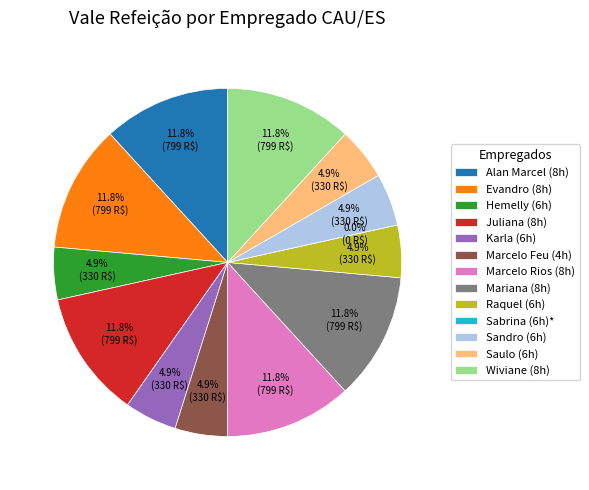

How many slices are in this pie chart?

13